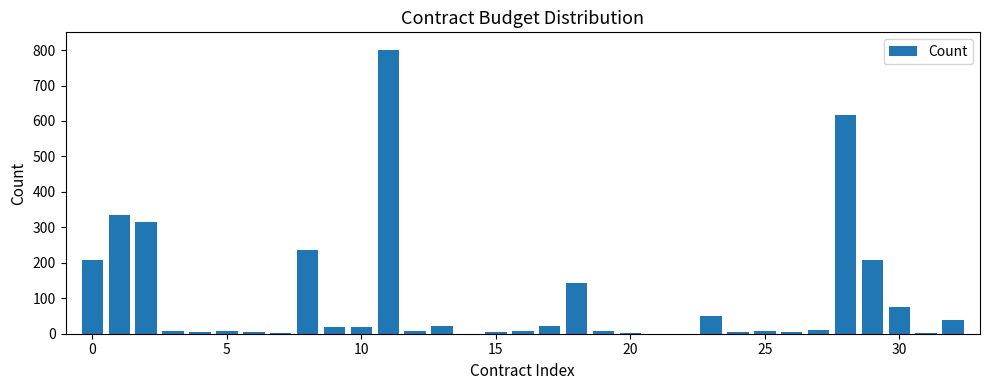

What is the sum of all values?

3200